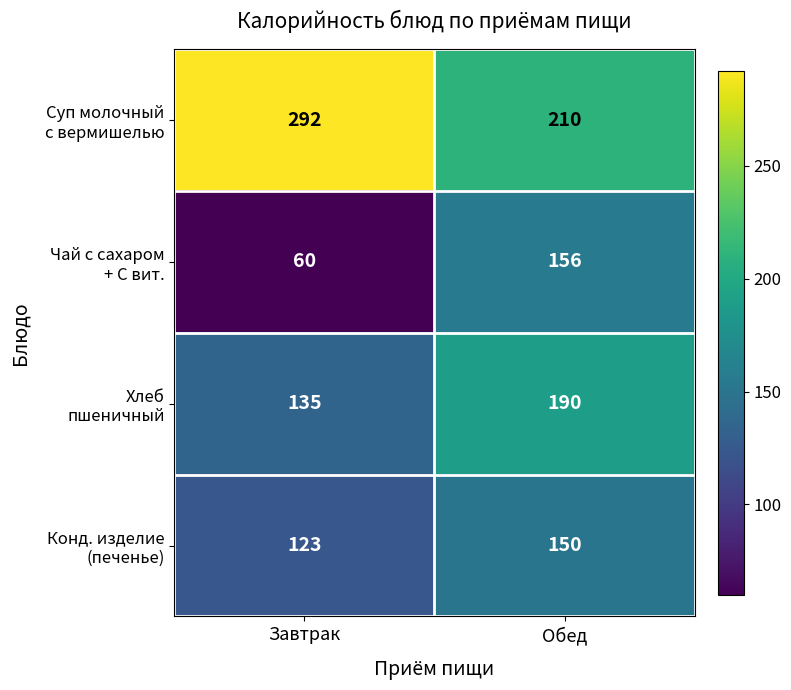

What is the difference between the highest and lowest values at Обед?

60